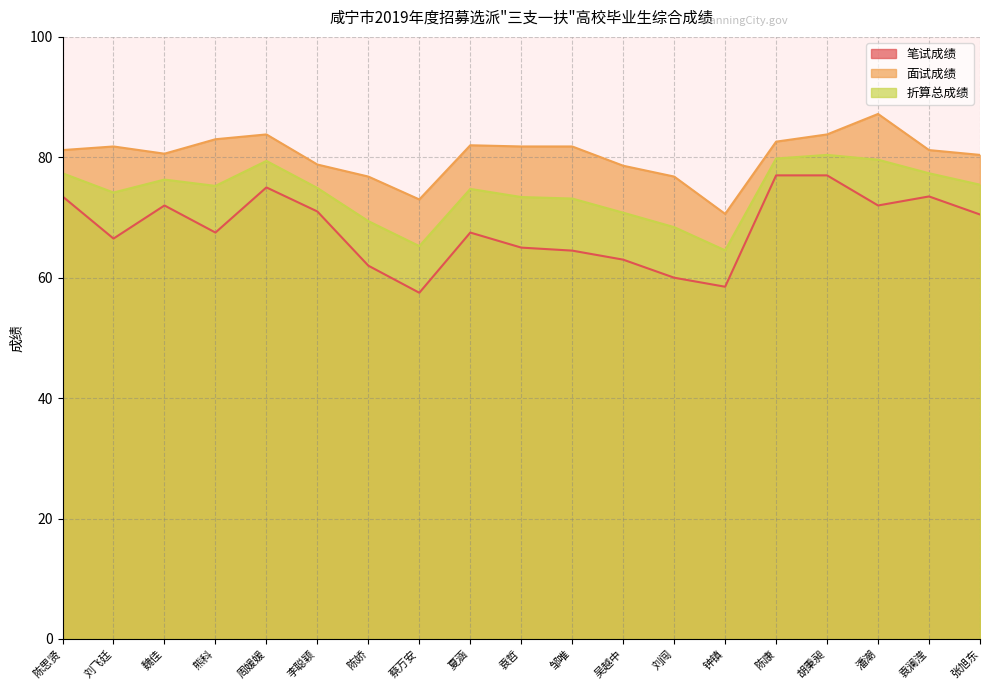

What are all the series names shown in the legend?

笔试成绩, 面试成绩, 折算总成绩